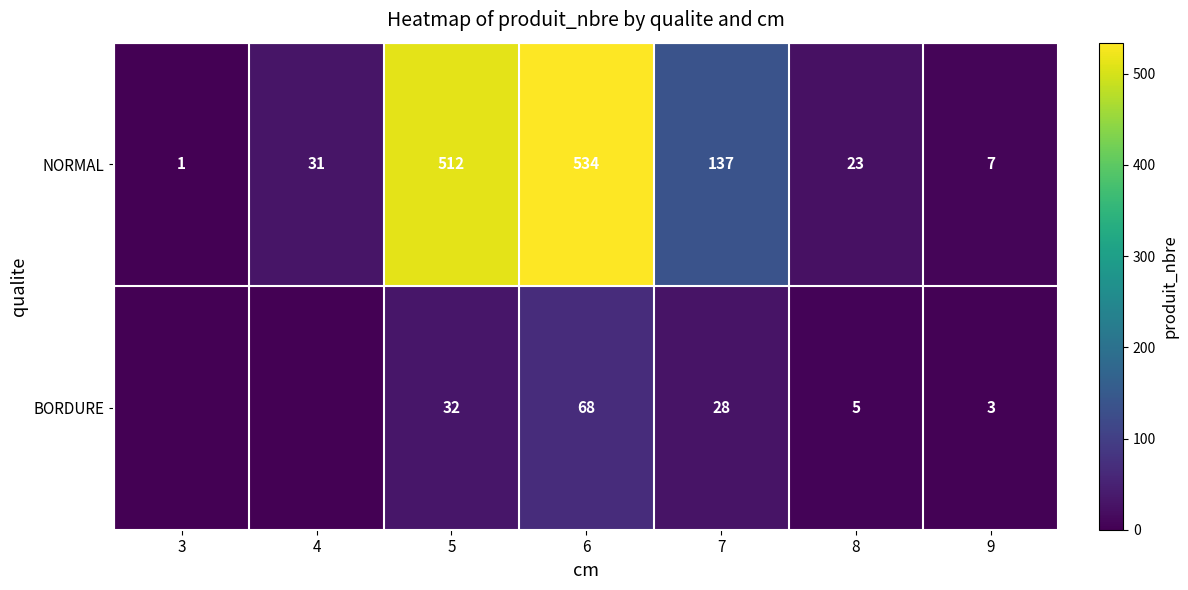

Is the value of NORMAL at 3 greater than the value of BORDURE at 6?

No